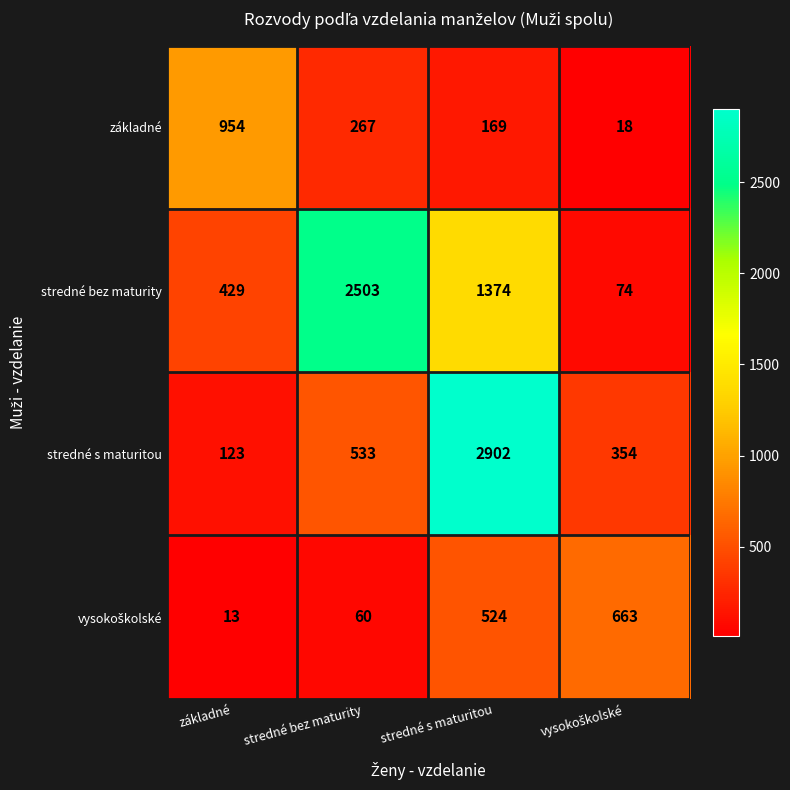

At how many categories does at least one series exceed 779?

3